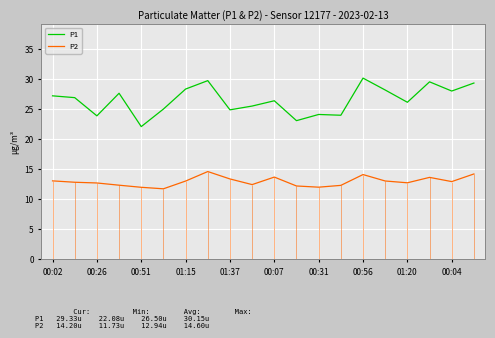

True or false: P1 and P2 intersect in this chart.

False